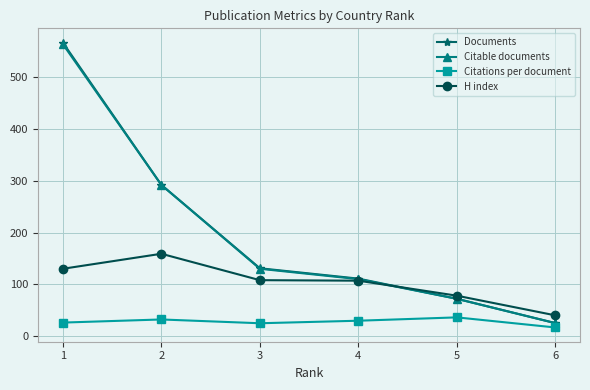

How many lines are shown in the chart?

4